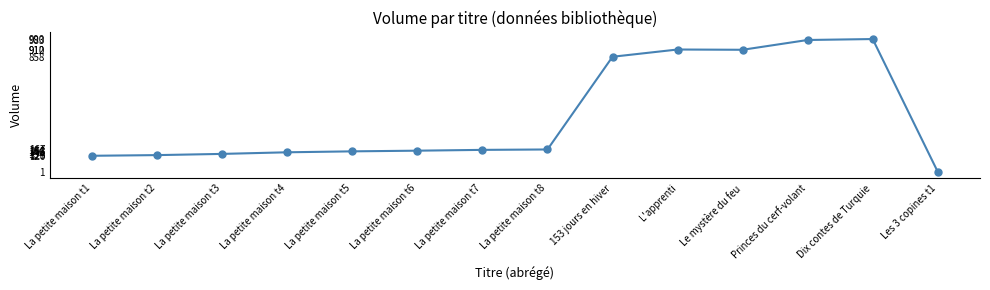

What value does the data have at La petite maison t5, to the nearest 10?

150